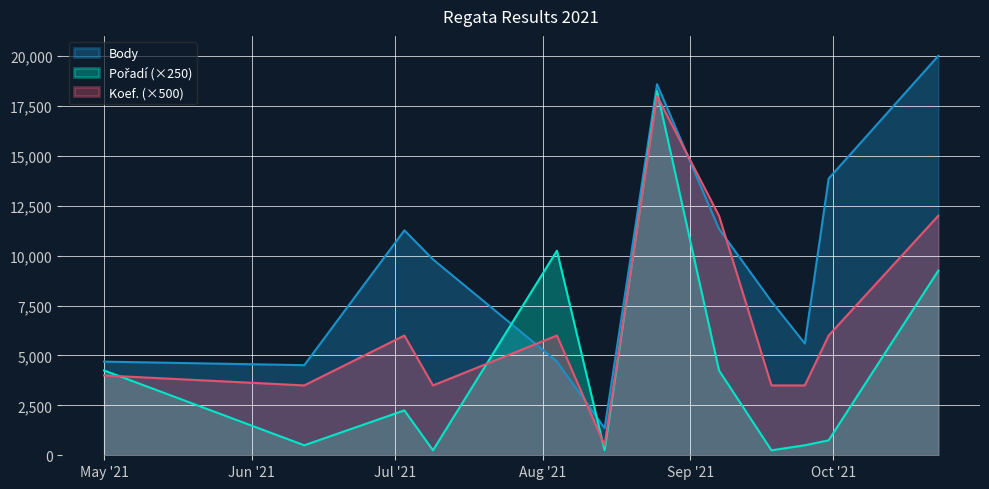

Reading left to right, transcribe all the data shown in this chart.

Body: 4692	4515	11270	9814	4696	1356	18592	11343	7707	5600	13864	20012
Pořadí: 4250	500	2250	250	10250	250	18250	4250	250	500	750	9250
Koef.: 4000	3500	6000	3500	6000	500	18000	12000	3500	3500	6000	12000